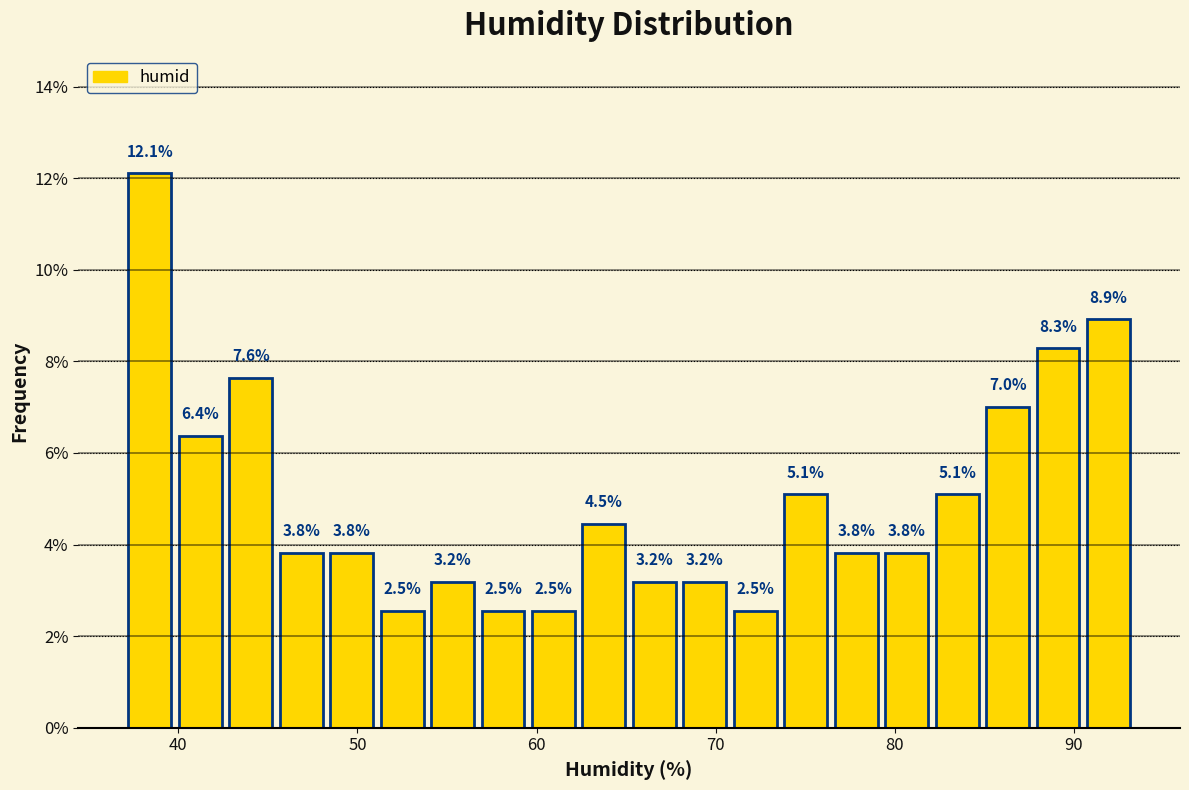

Read against the x-axis, roughly where is the centre of the tallest bar?

38